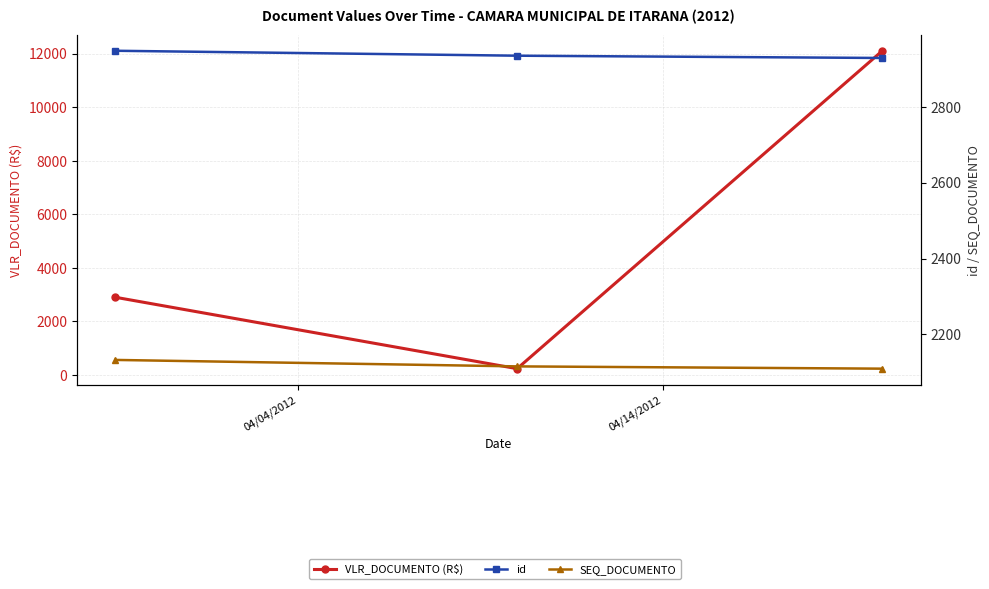

Reading left to right, list all the values displayed in this chart.

VLR_DOCUMENTO (R$): 2900.0	234.9	12102.5
id: 2947.0	2934.0	2928.0
SEQ_DOCUMENTO: 2133.0	2116.0	2110.0